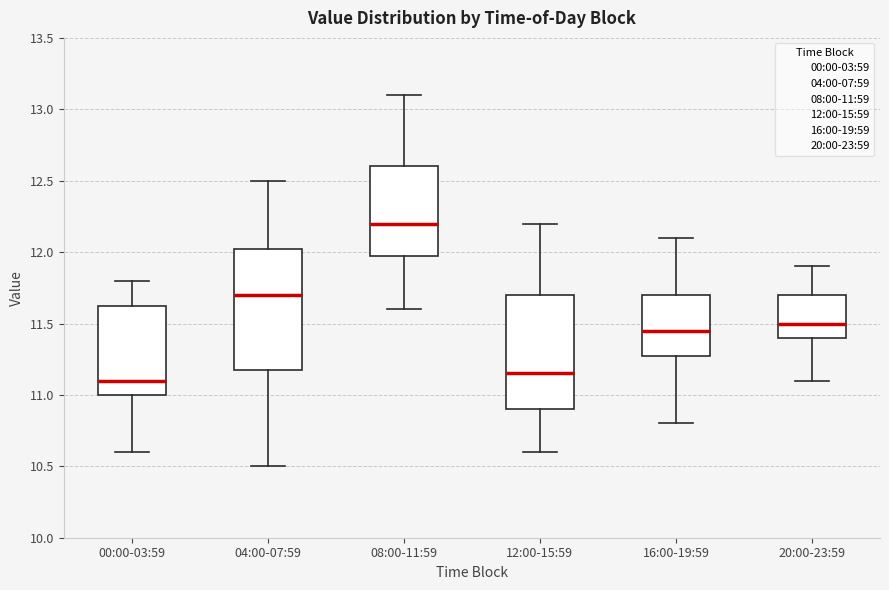

Reading left to right, read every box against the y-axis: the position of its median line, the range the box covers, and the ends of its whiskers. The values are not printed on the chart, so give them approximately, as read against the axis.

00:00-03:59: median 11.10, box 11.00 to 11.65, whiskers 10.60 to 11.80
04:00-07:59: median 11.70, box 11.20 to 12.05, whiskers 10.50 to 12.50
08:00-11:59: median 12.20, box 12.00 to 12.60, whiskers 11.60 to 13.10
12:00-15:59: median 11.15, box 10.90 to 11.70, whiskers 10.60 to 12.20
16:00-19:59: median 11.45, box 11.30 to 11.70, whiskers 10.80 to 12.10
20:00-23:59: median 11.50, box 11.40 to 11.70, whiskers 11.10 to 11.90